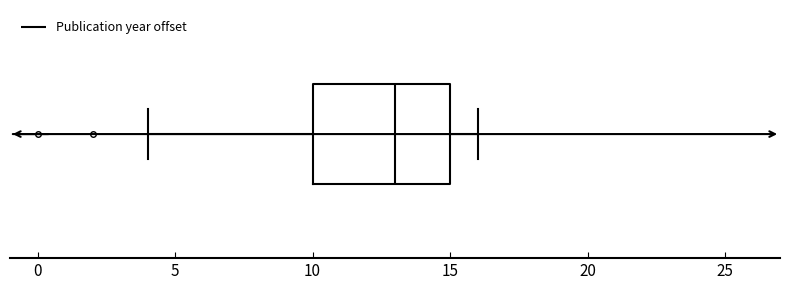

Where does the right whisker of the box end on the x-axis? The values are not printed on the chart, so give them approximately, as read against the axis.

16